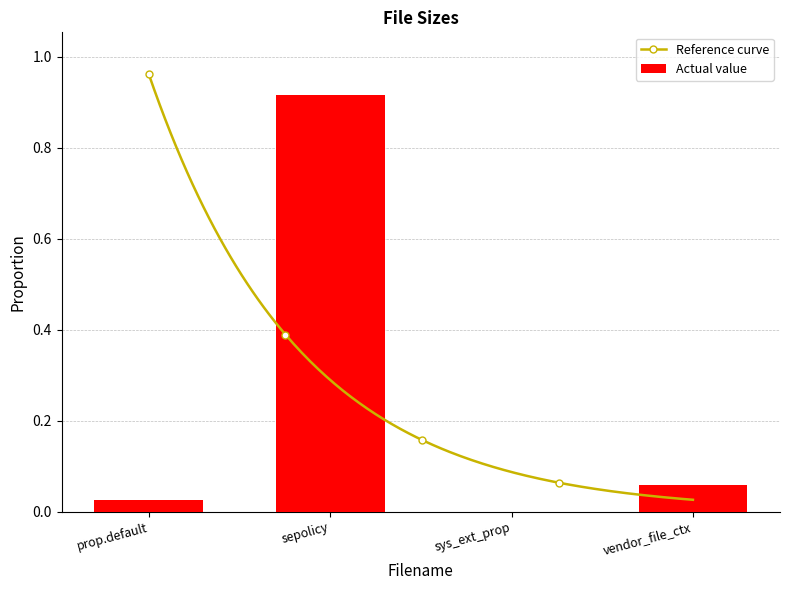

True or false: Actual value has a value of 0.0 at sys_ext_prop.

True